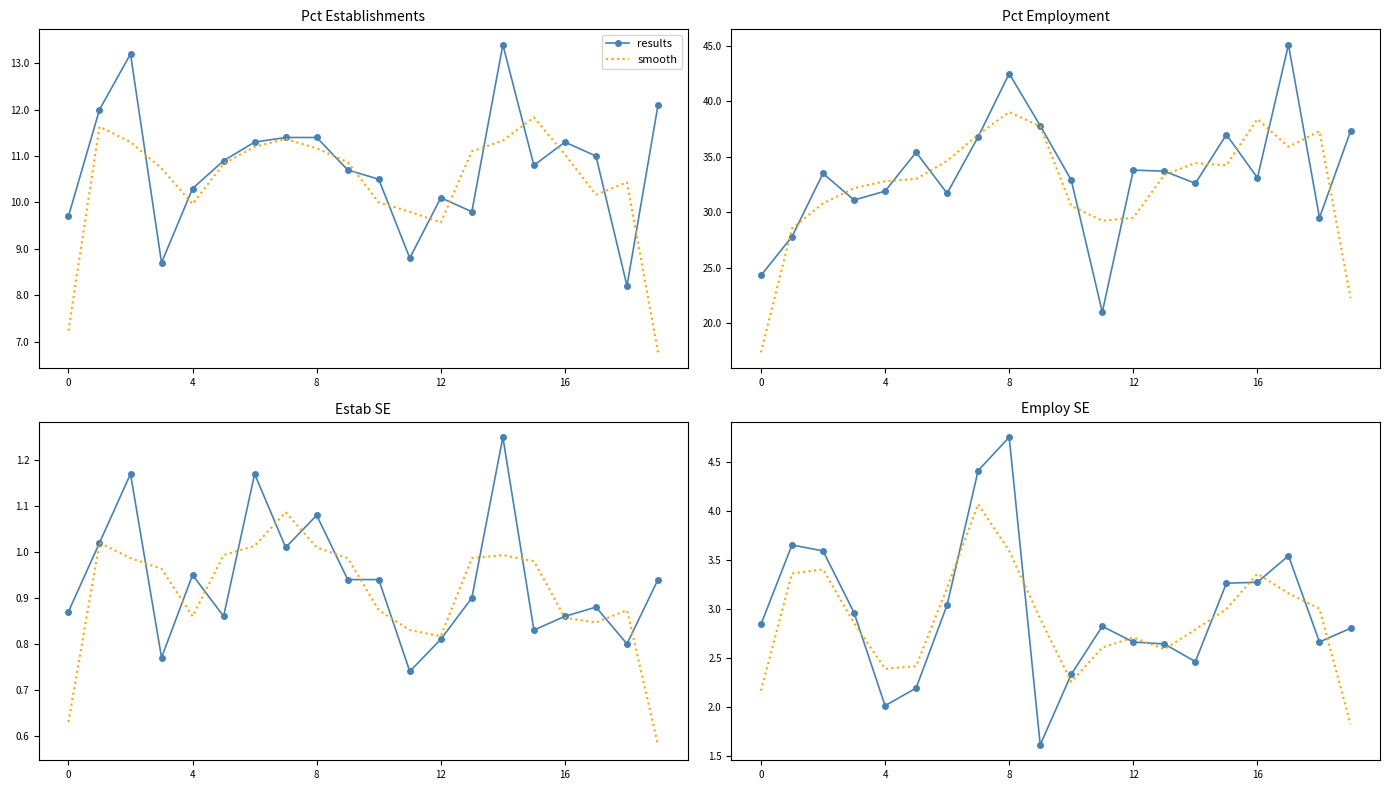

What is the minimum value shown in the chart?

1.6